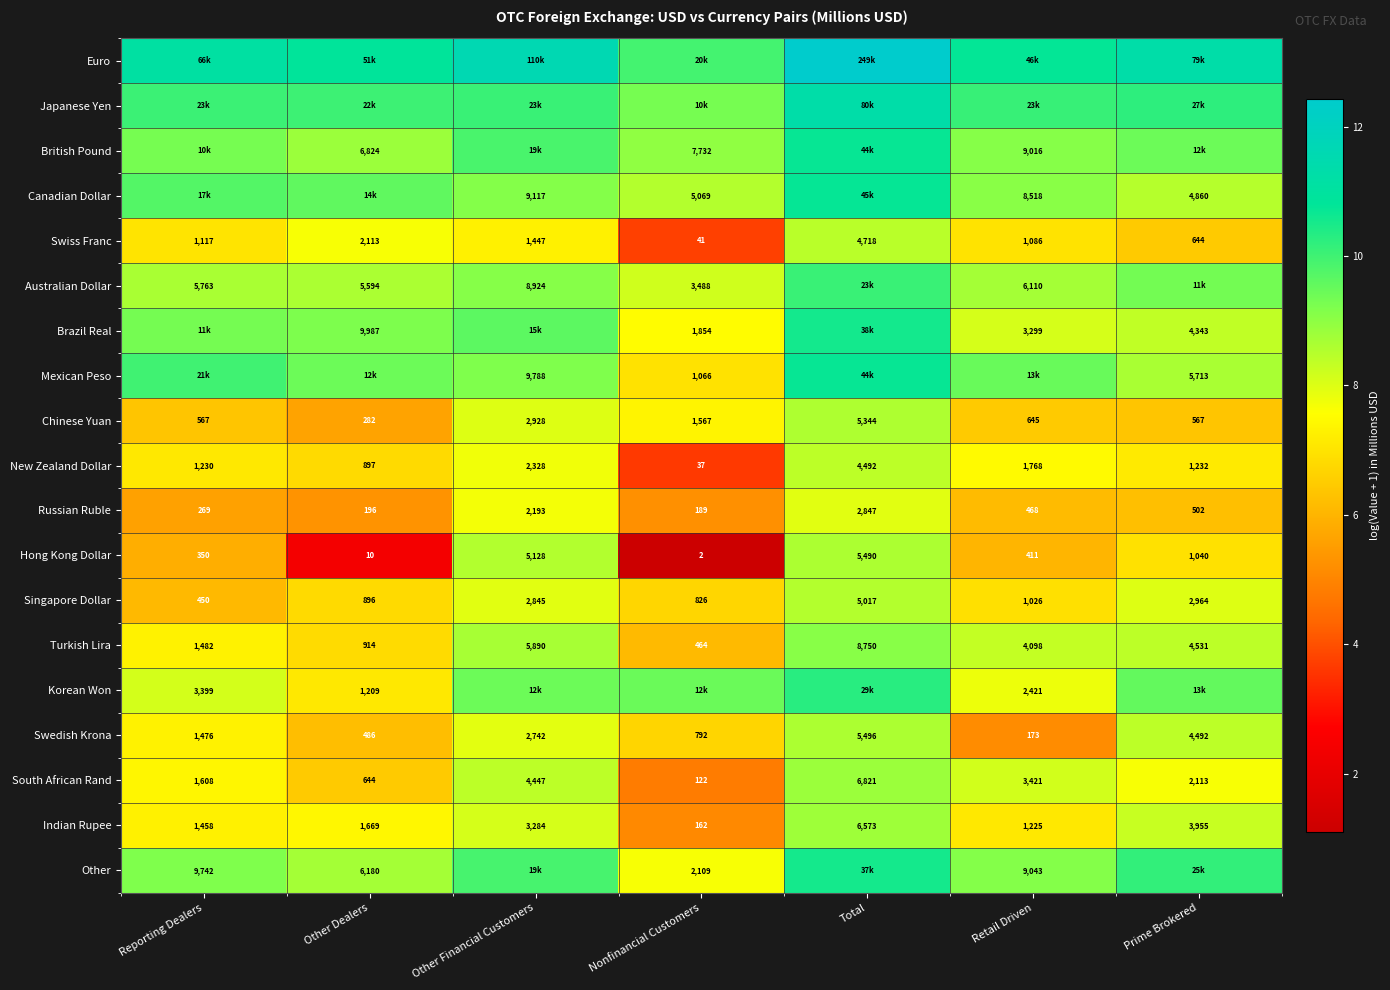

Which category has the lowest value in the Turkish Lira series?

Nonfinancial Customers